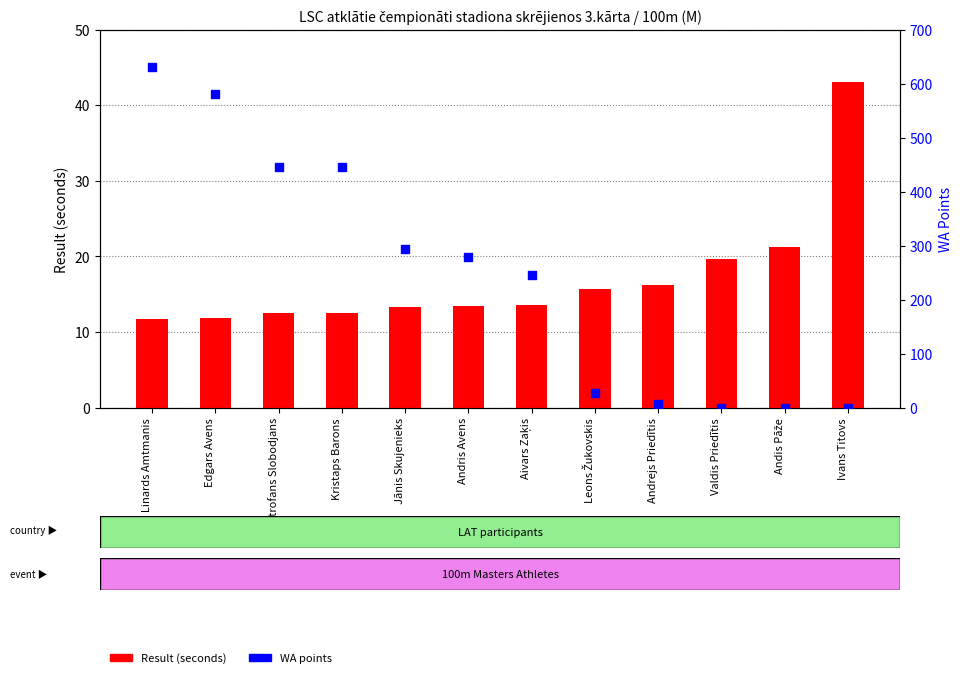

At which category is the sum across all series the highest?

Jānis Linards Amtmanis